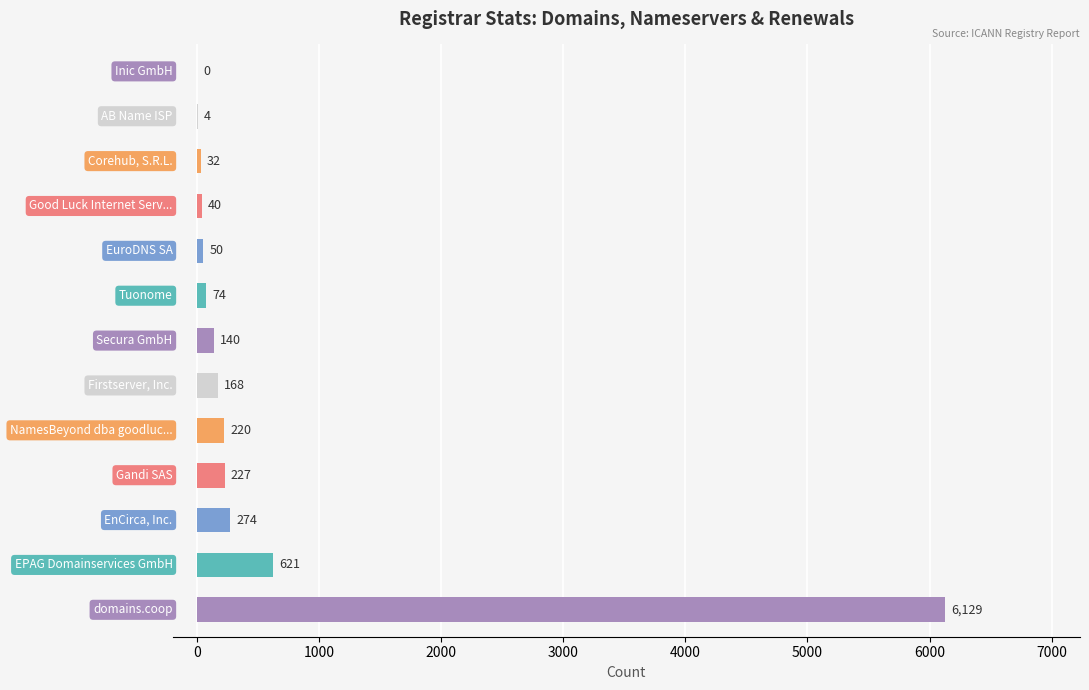

What is the greatest value displayed?

6129